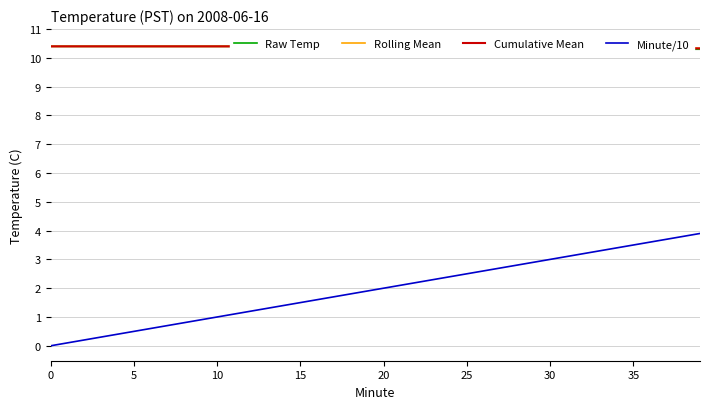

At how many categories does at least one series exceed 7?

40